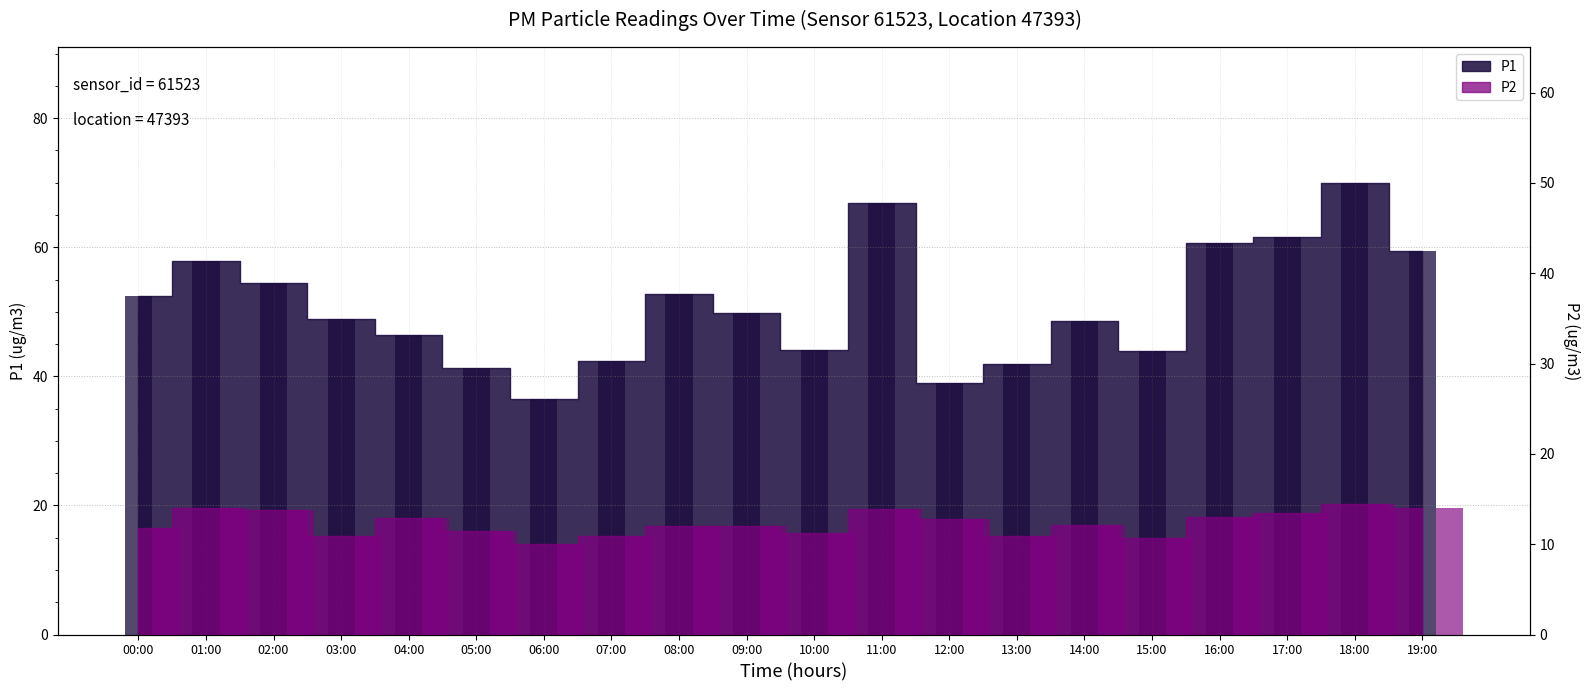

How many data points in P1 are above 49?

10